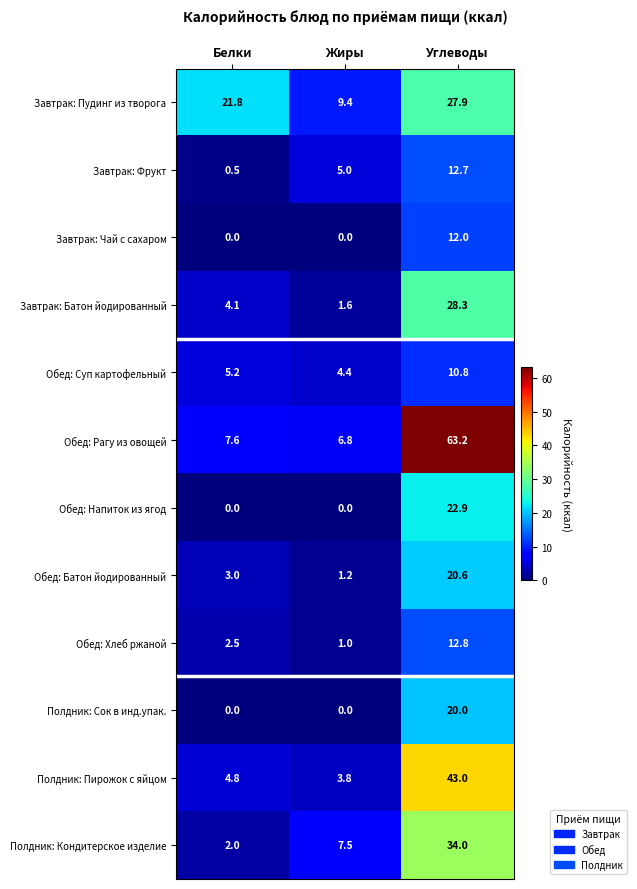

Between Белки and Углеводы, which series saw the biggest shift?

Обед: Рагу из овощей